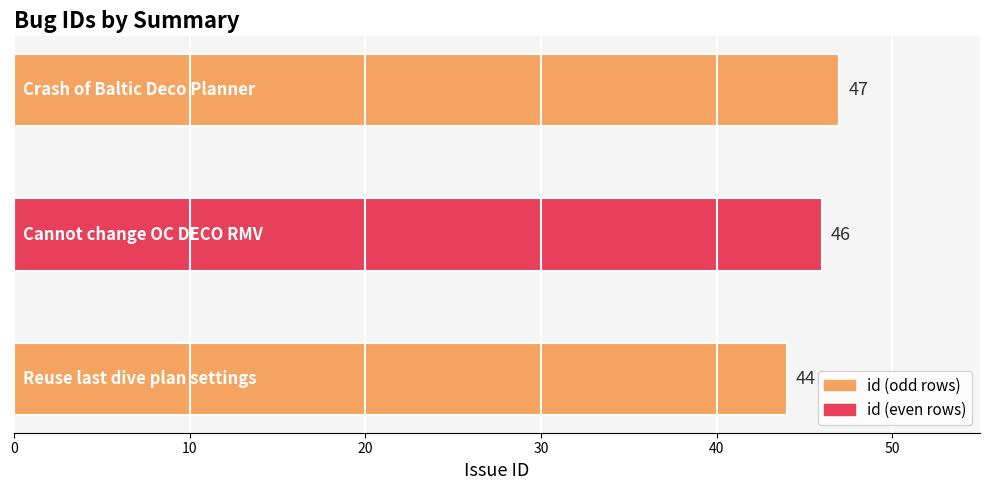

Count the number of categories in the chart.

3